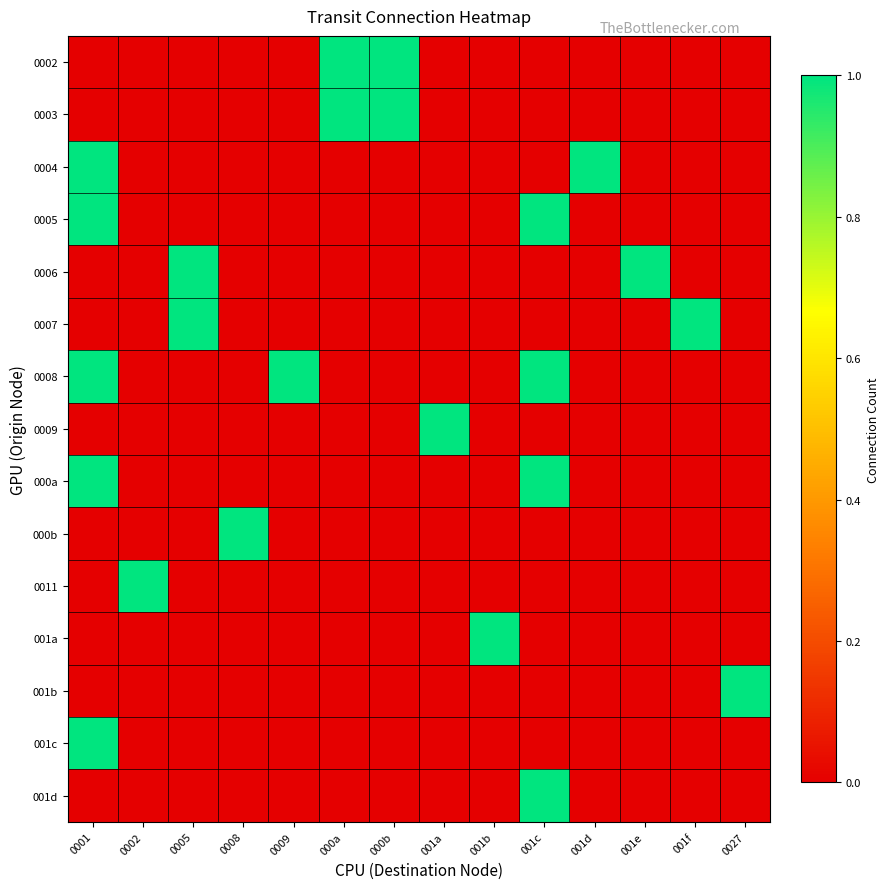

Which series has the largest total across all categories?

0008